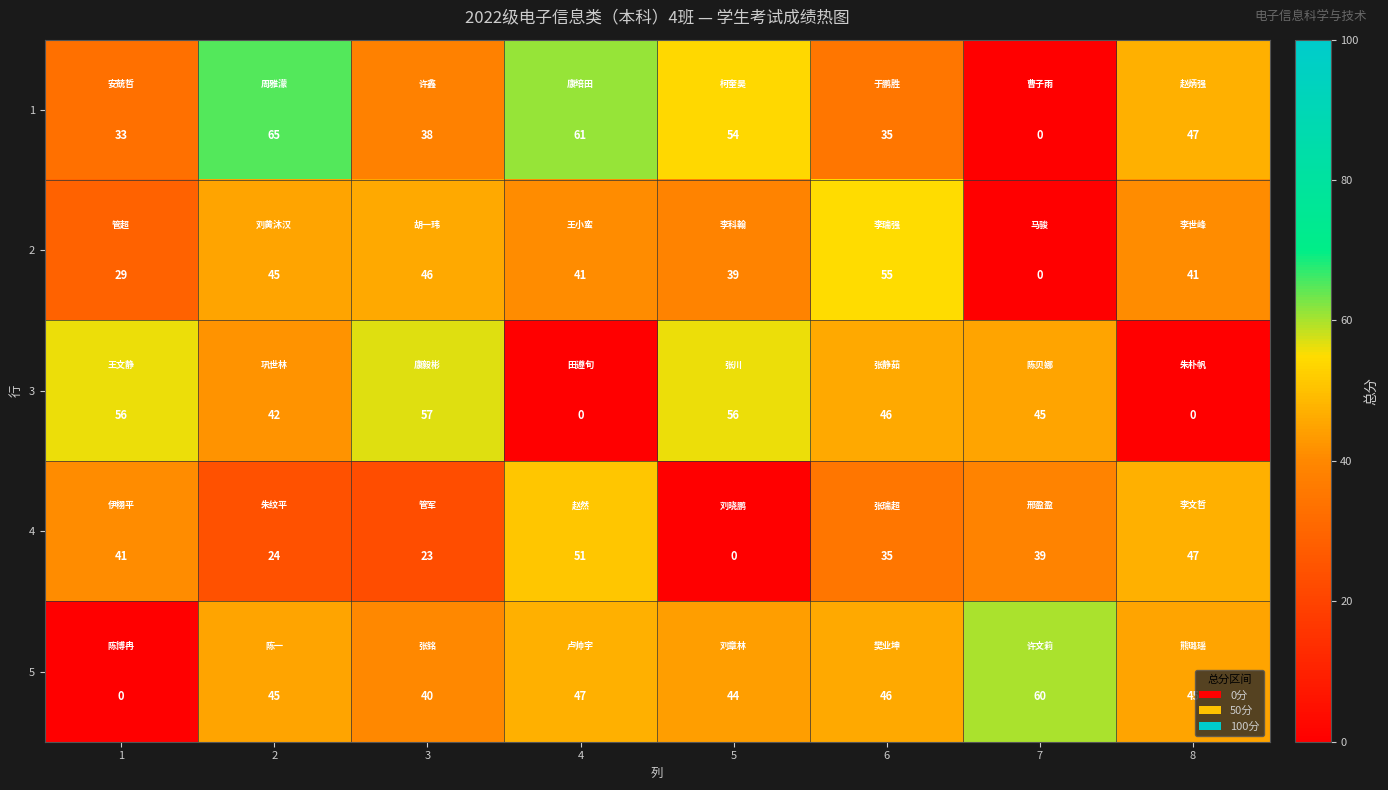

List the series in order of their peak value, highest first.

1, 5, 3, 2, 4